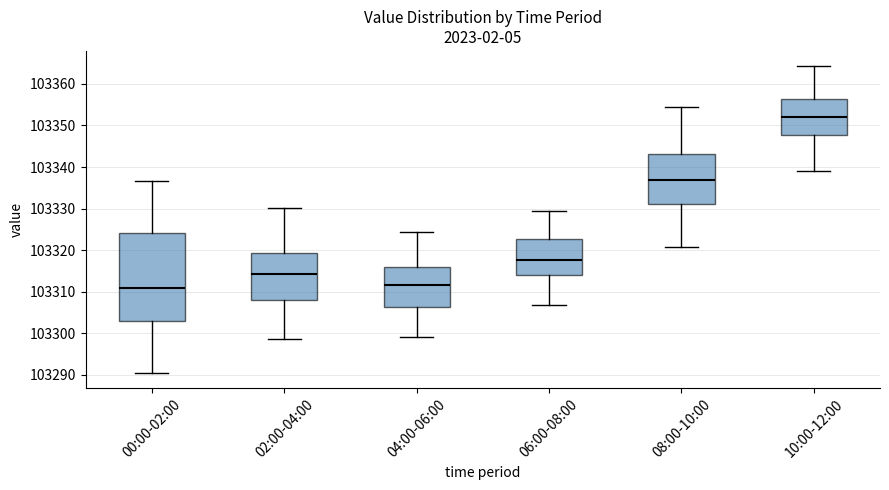

Which box is the tallest, from its lower edge to its upper edge?

00:00-02:00